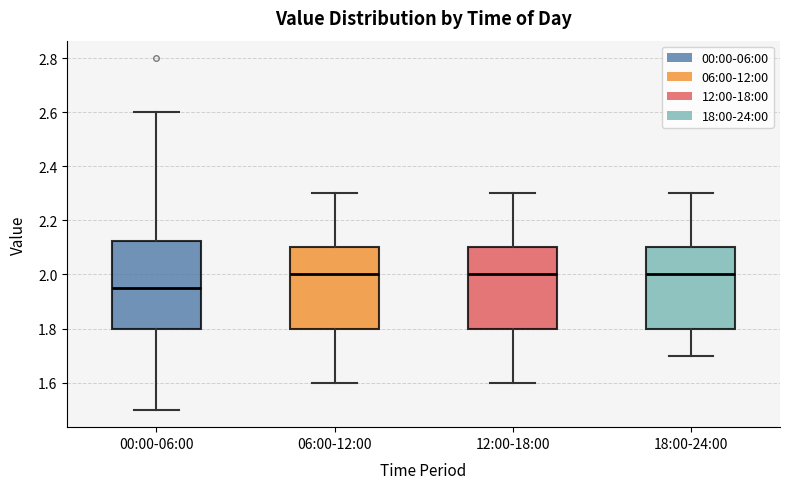

Which box has the lowest median line?

00:00-06:00